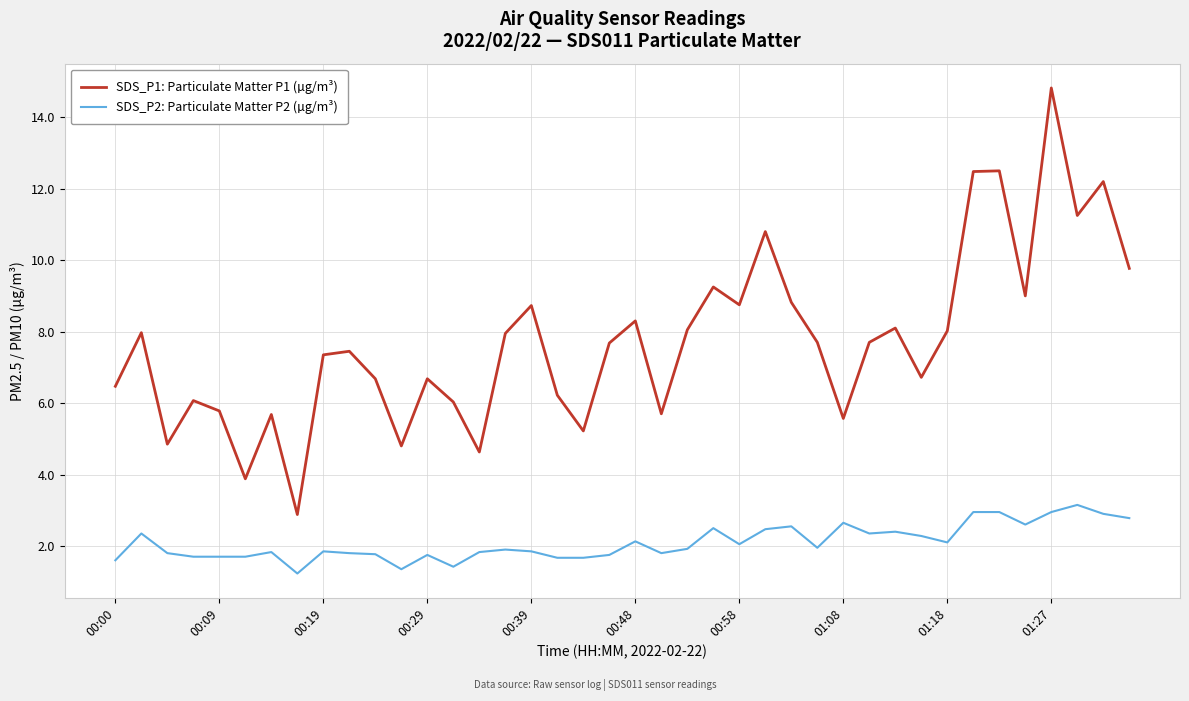

In SDS_P1: Particulate Matter P1 (µg/m³), how many points are higher than both neighbors (excluding endpoints)?

13